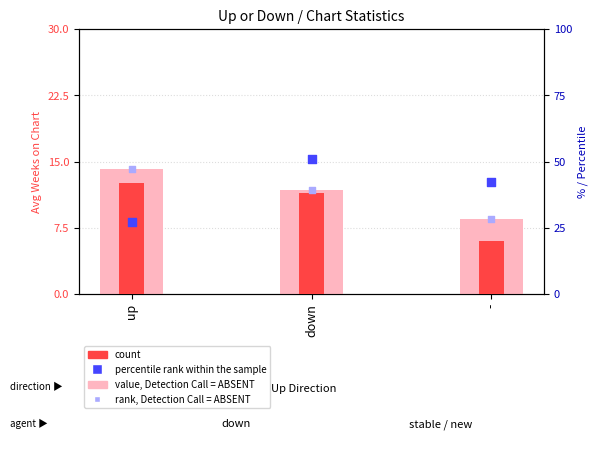

What is the total value across all series at down?

140.1